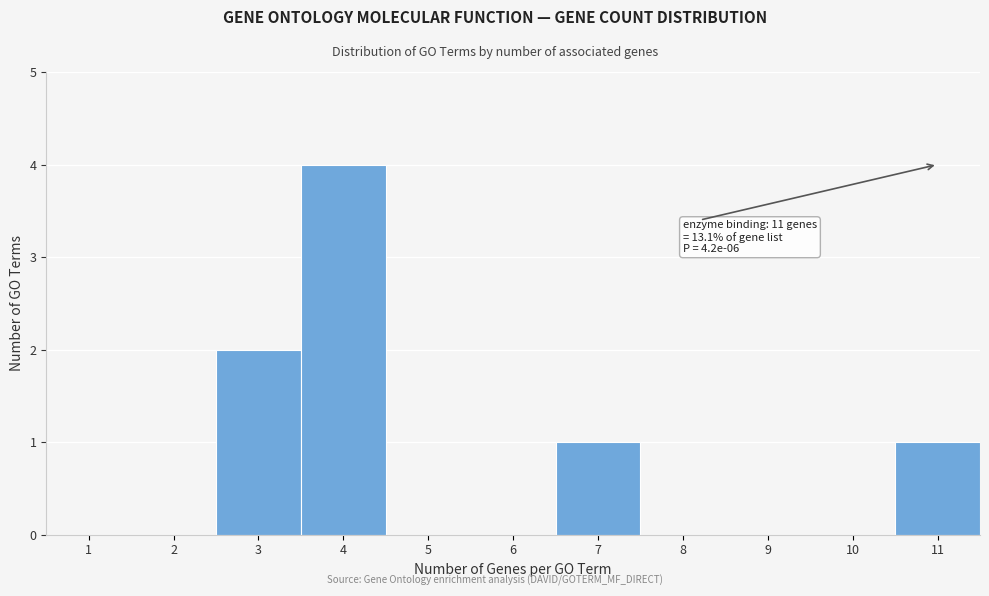

Reading left to right, what are all the values shown in this chart?

1=0	2=0	3=2	4=4	5=0	6=0	7=1	8=0	9=0	10=0	11=1